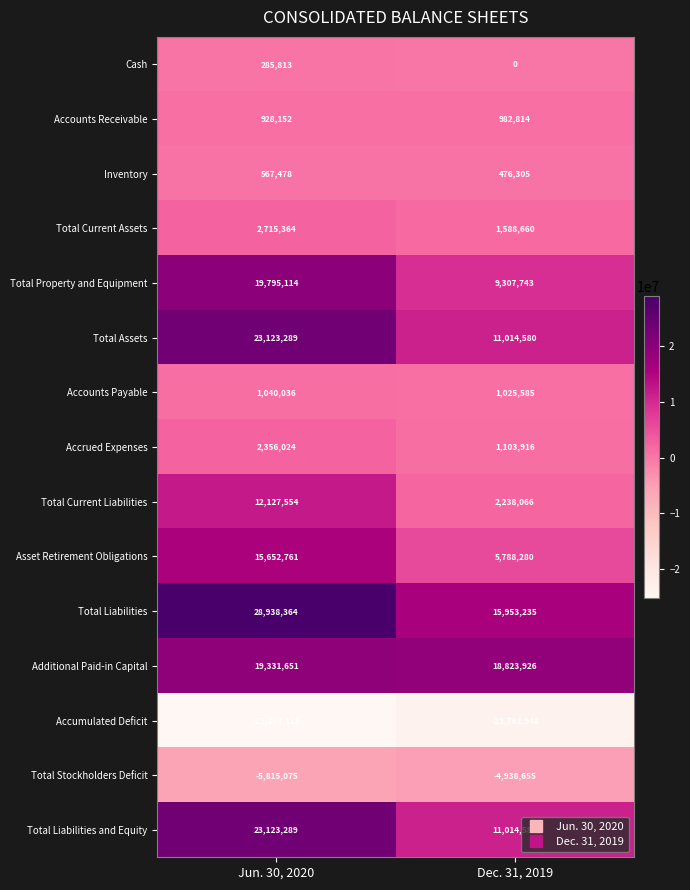

At which category is the sum across all series the highest?

Jun. 30, 2020